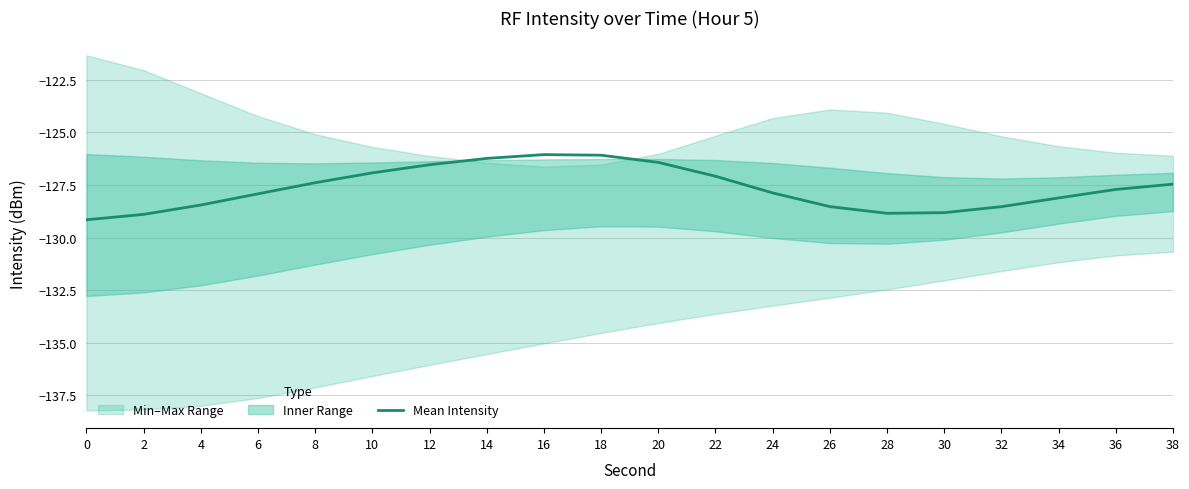

What is the sum of all values?

-2553.0